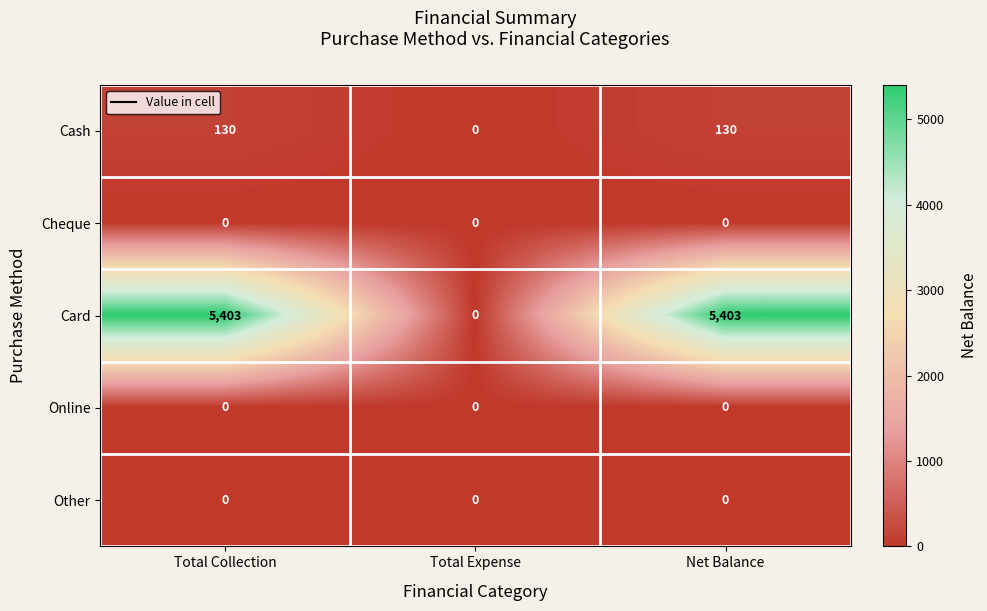

How many categories are shown in the chart?

3